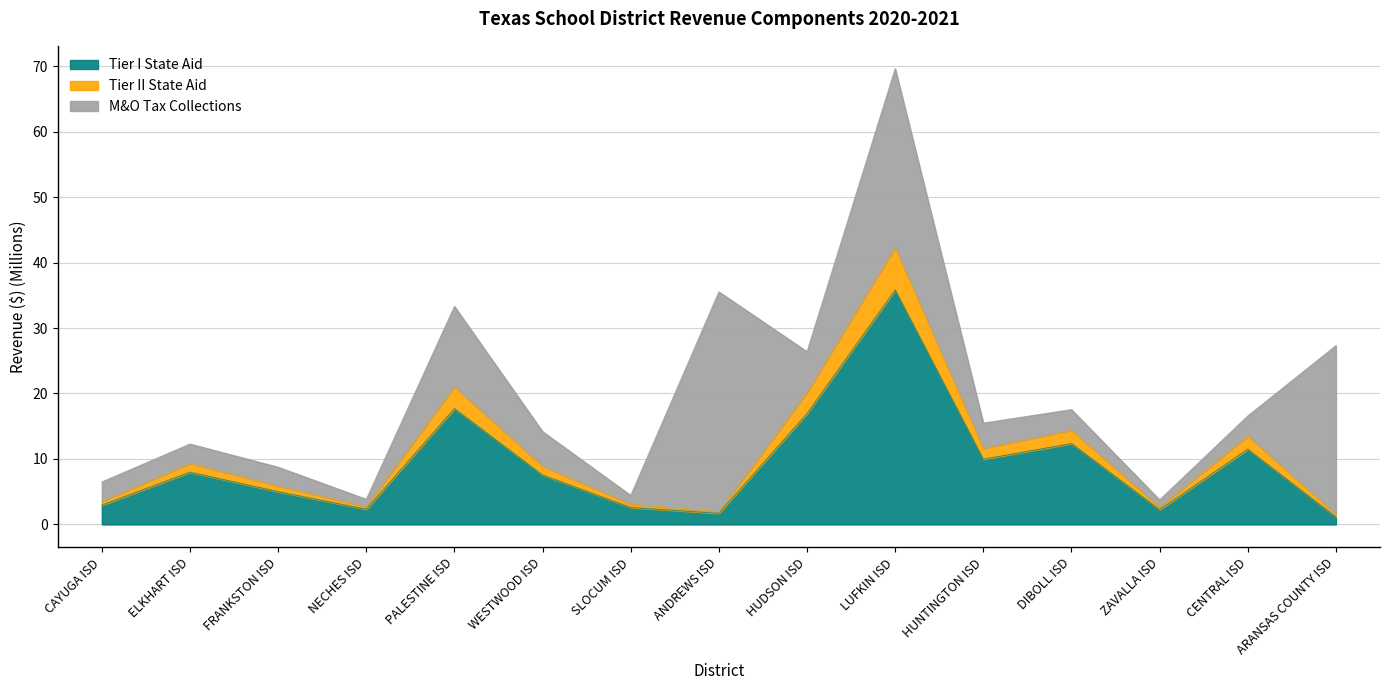

What is the total value across all series at WESTWOOD ISD?

14.2